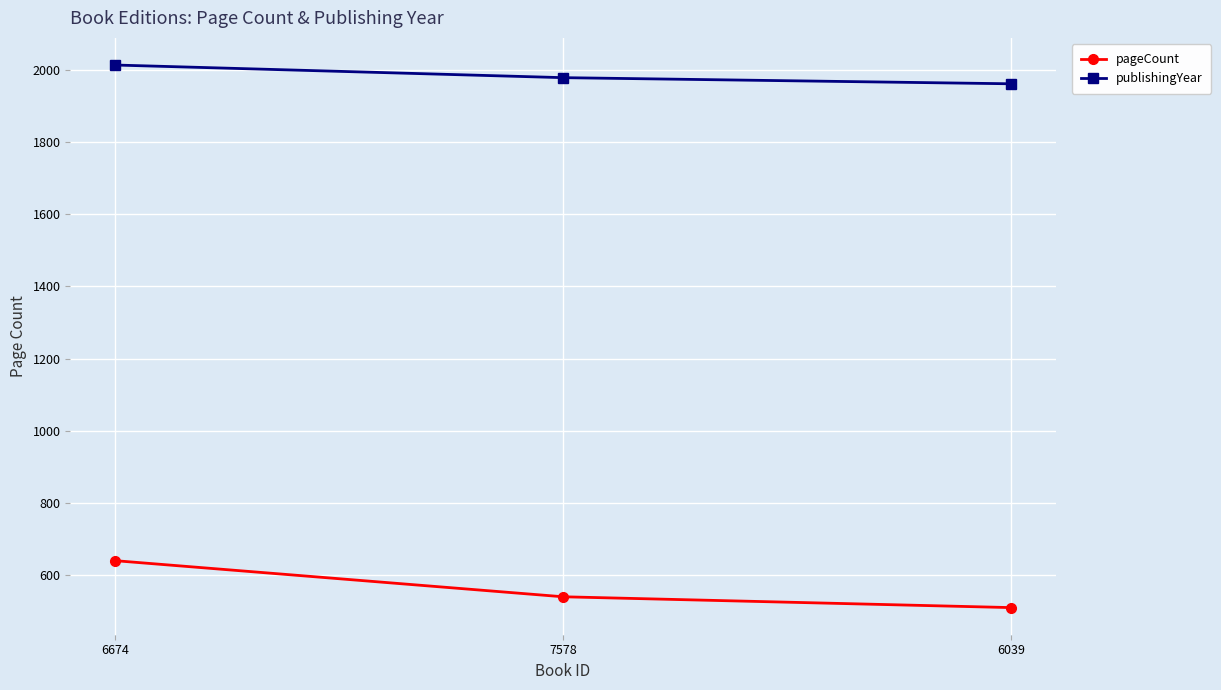

Reading left to right, what are all the values shown in this chart?

pageCount: 6674=640	7578=540	6039=510
publishingYear: 6674=2013	7578=1978	6039=1961